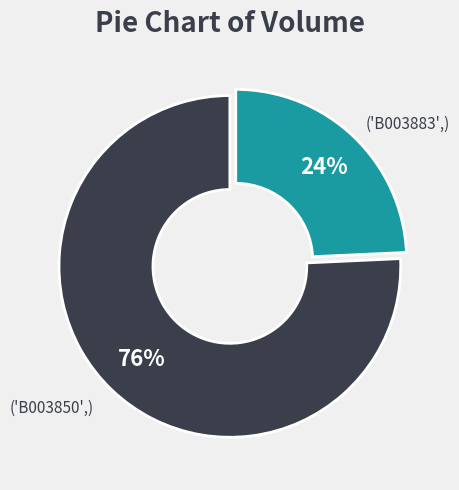

To the nearest percent, what is the average slice percentage?

50%